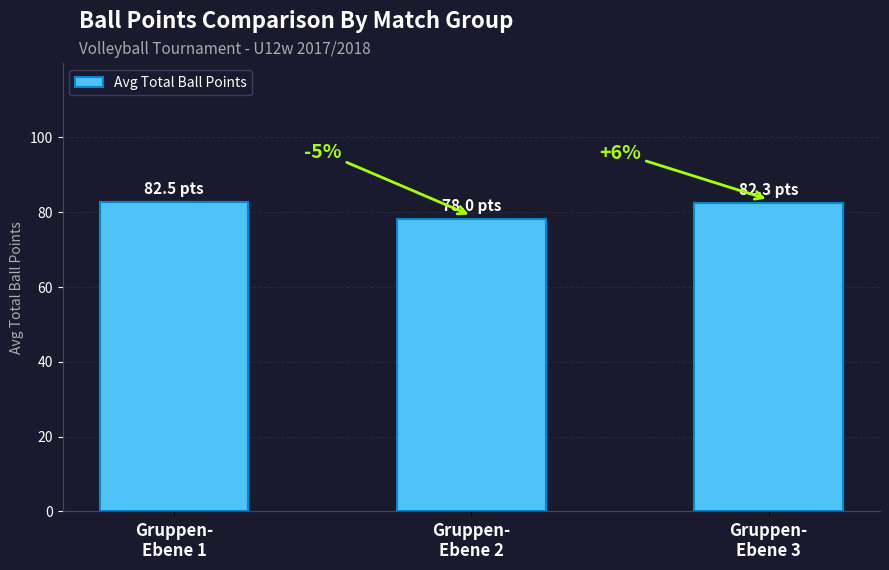

Reading right to left, extract all data points from this chart.

82.3	78.0	82.5